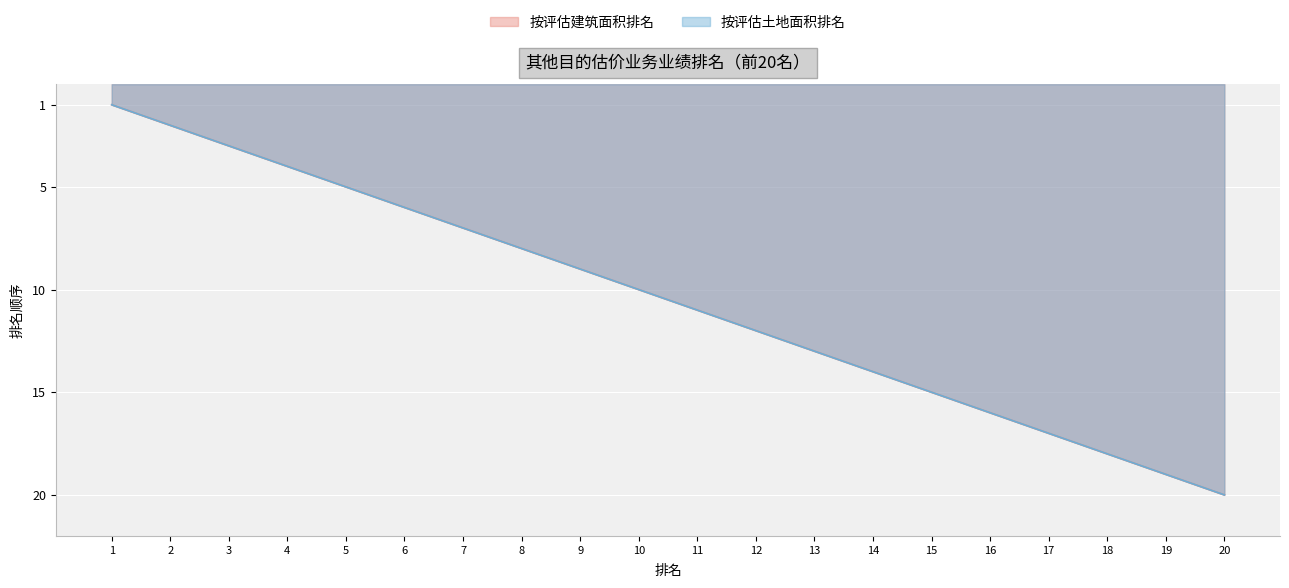

Reading right to left, extract all data points from this chart.

按评估建筑面积排名: 20	19	18	17	16	15	14	13	12	11	10	9	8	7	6	5	4	3	2	1
按评估土地面积排名: 20	19	18	17	16	15	14	13	12	11	10	9	8	7	6	5	4	3	2	1